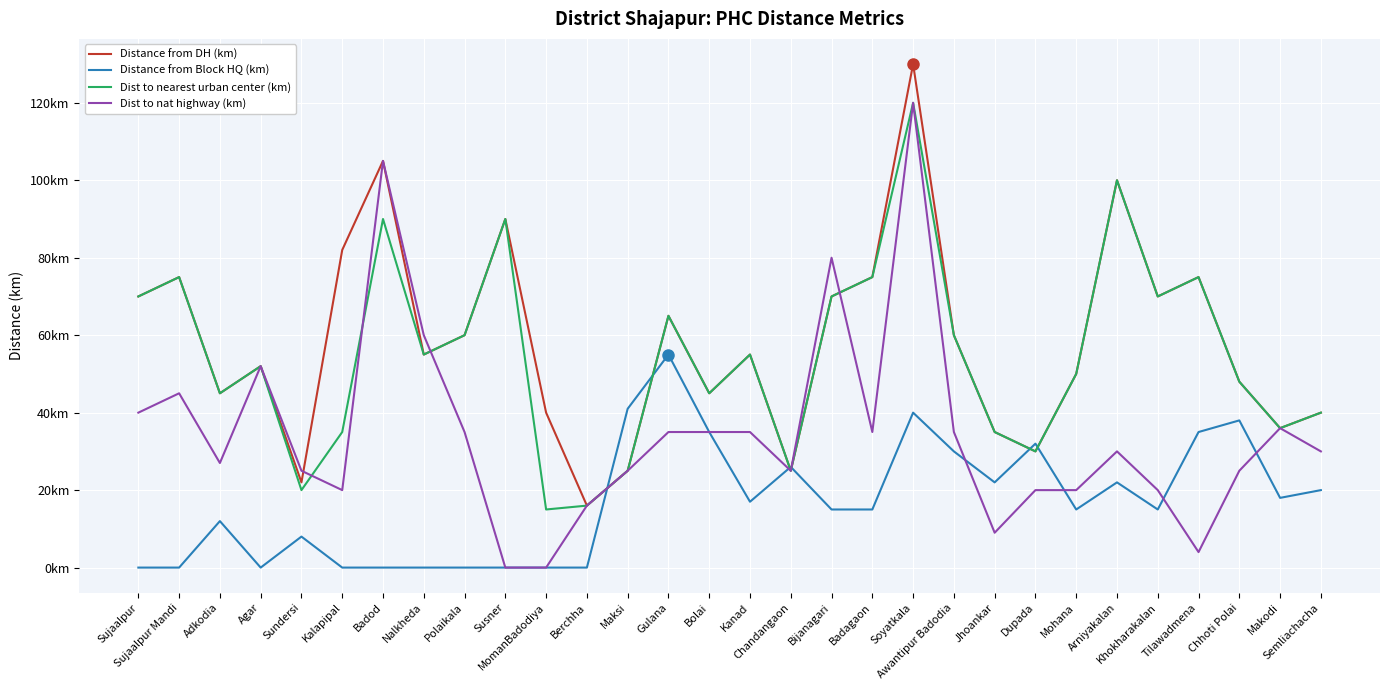

Is it true that Distance from Block HQ (km) equals -38 at Sujaalpur Mandi?

False